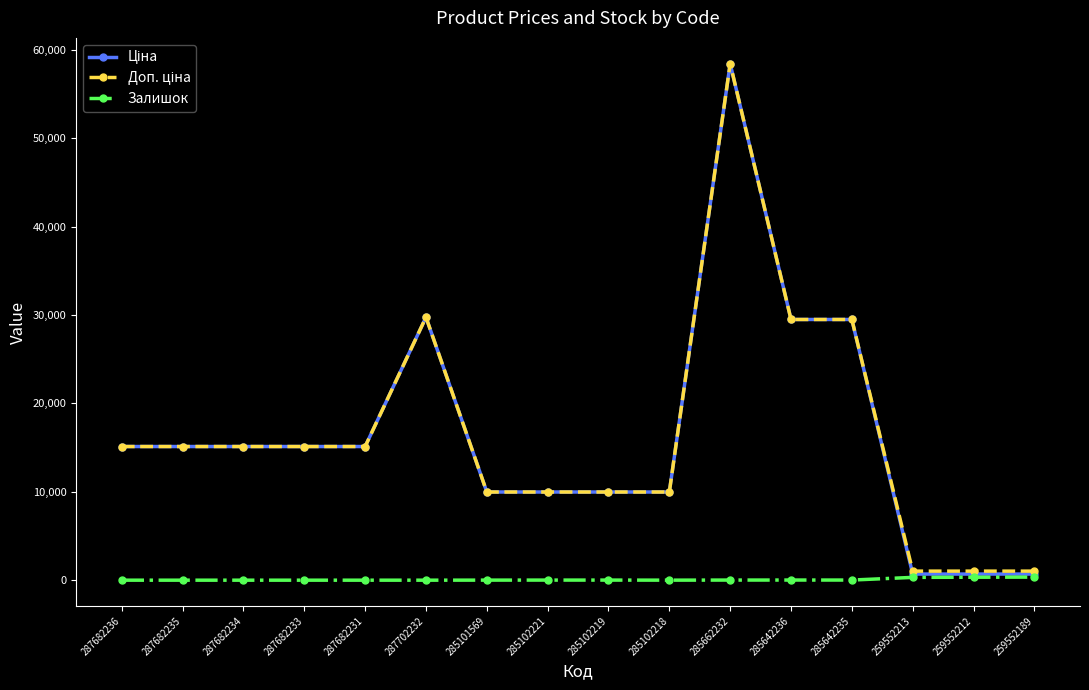

What is the greatest value displayed?

58426.5